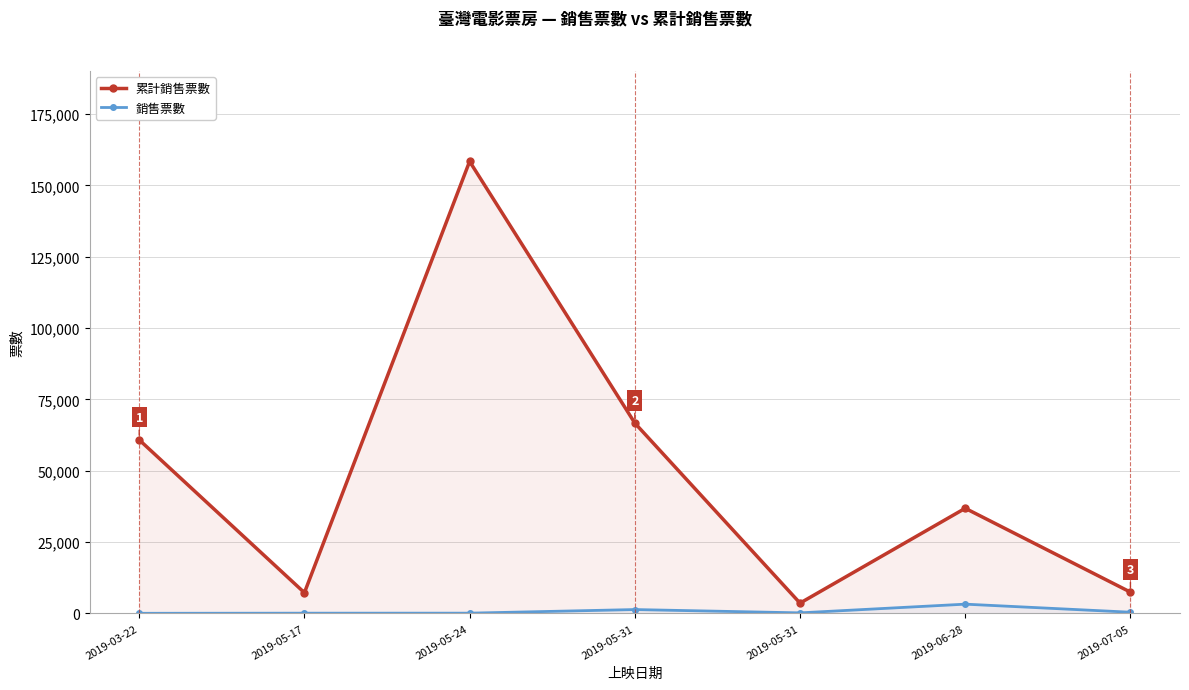

What is the value of the 累計銷售票數 point at the 1st from the left?

60832